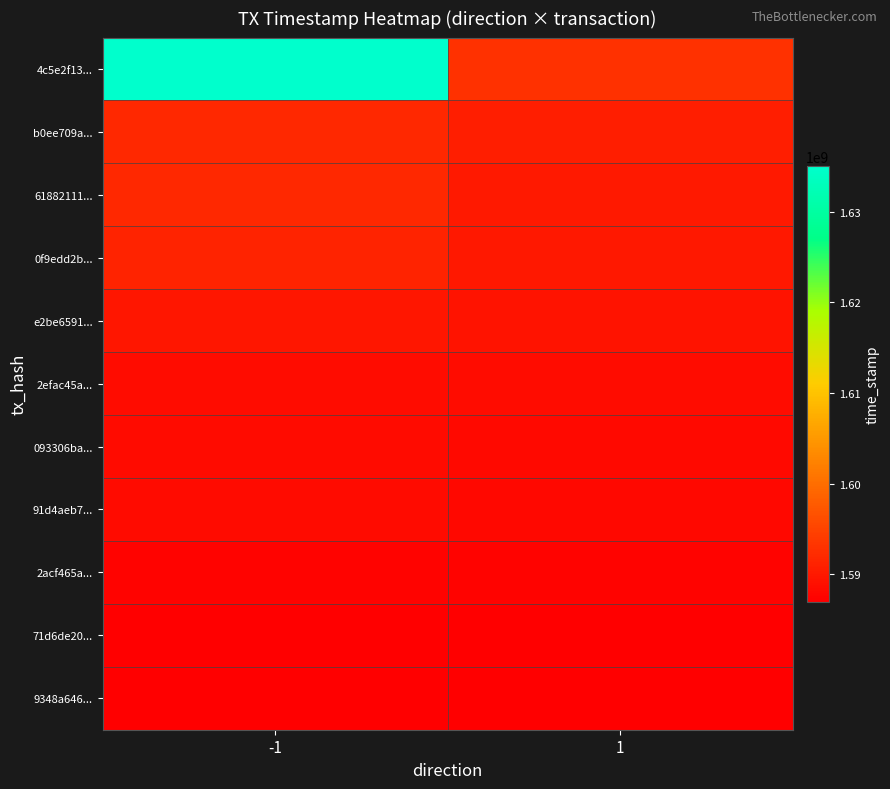

At how many categories does at least one series exceed 1611409530?

1